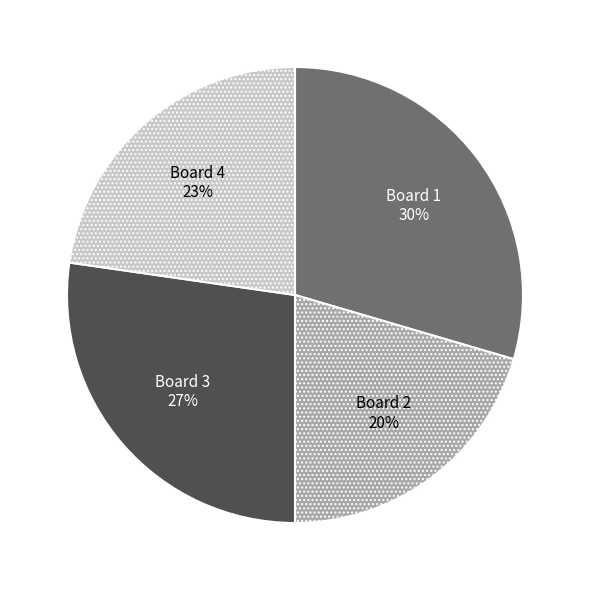

Between Board 3 and Board 1, which is larger?

Board 1